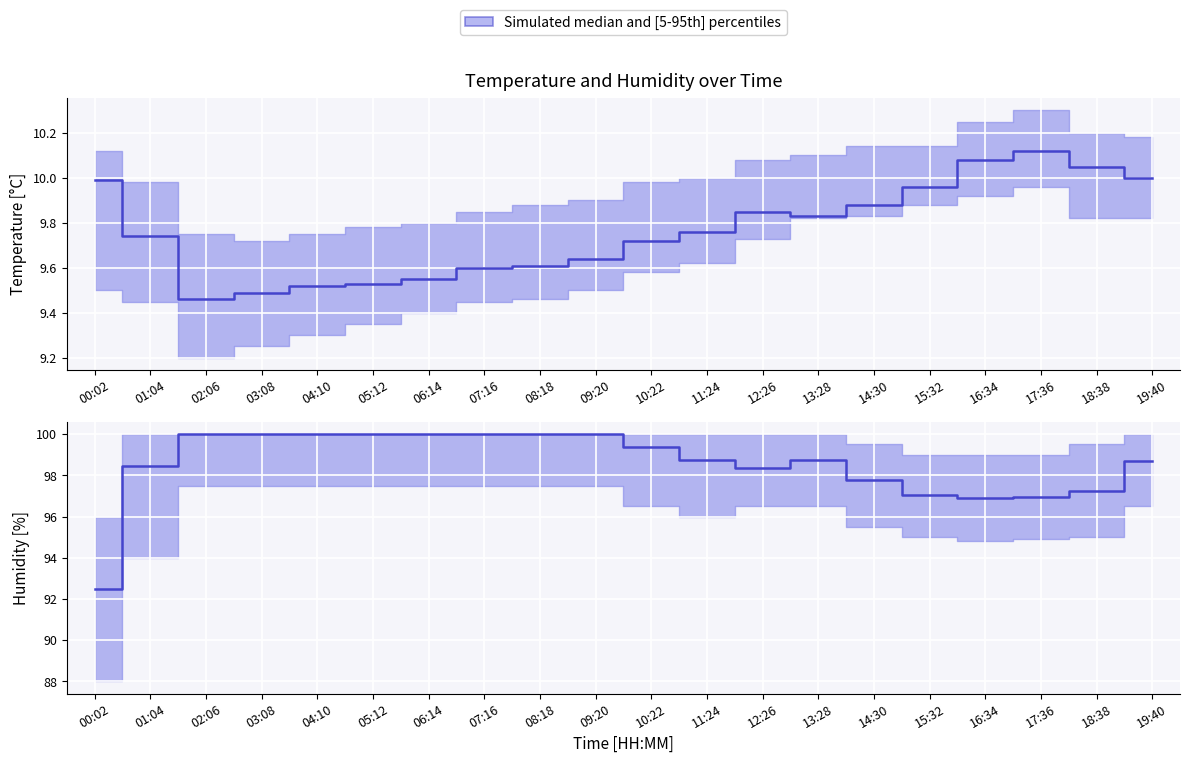

Reading left to right, what are all the values shown in this chart?

temperature median and [5-95th] percentiles: 10.0	9.7	9.5	9.5	9.5	9.5	9.6	9.6	9.6	9.6	9.7	9.8	9.8	9.8	9.9	10.0	10.1	10.1	10.1	10.0
humidity median and [5-95th] percentiles: 92.5	98.4	100.0	100.0	100.0	100.0	100.0	100.0	100.0	100.0	99.4	98.7	98.4	98.7	97.8	97.0	96.9	97.0	97.3	98.7